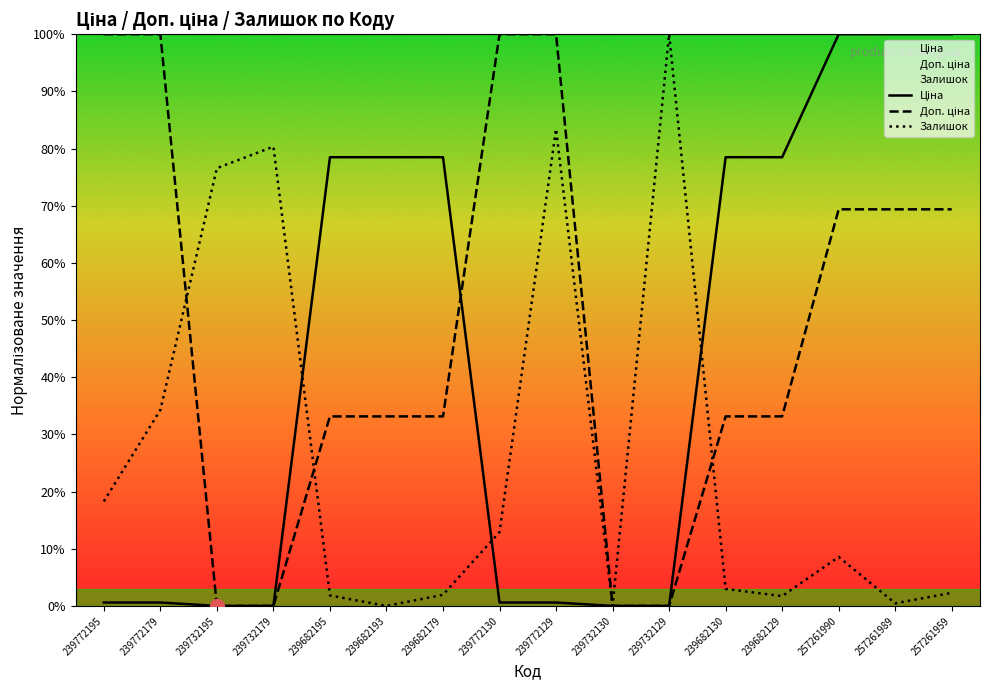

What is the label of the 4th point from the left?

239732179